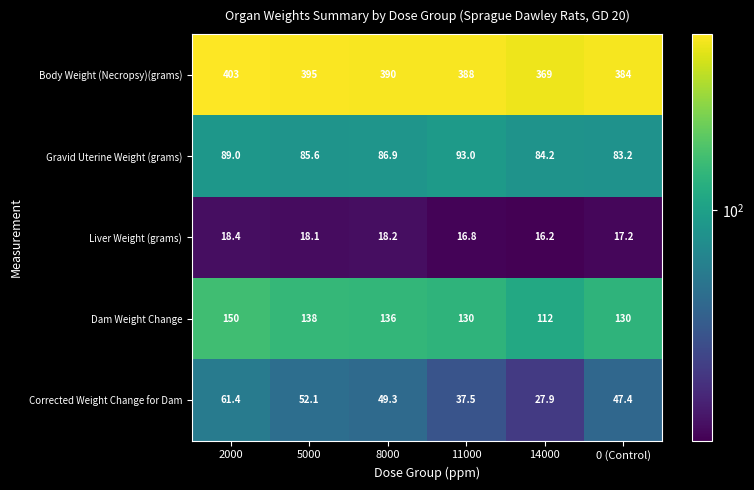

Which series has the largest range (max minus min)?

Dam Weight Change